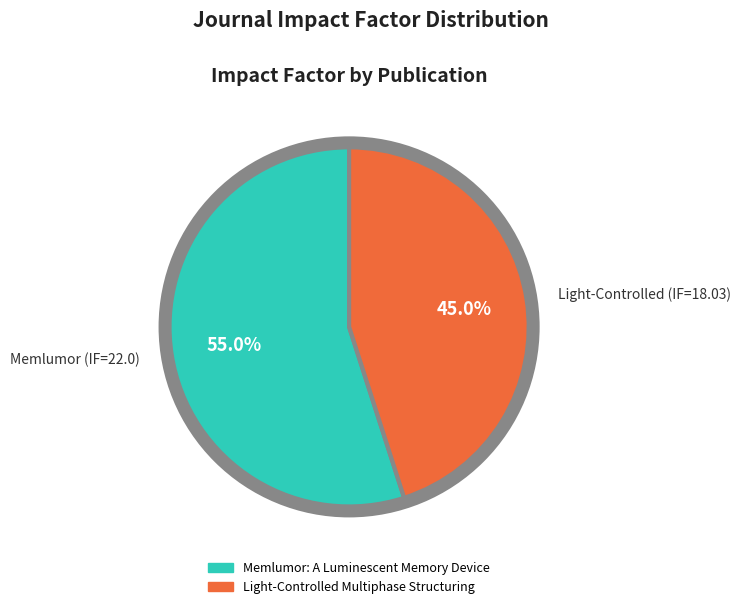

To the nearest percent, what is the combined percentage of Memlumor: A Luminescent Memory Device and Light-Controlled Multiphase Structuring?

100%